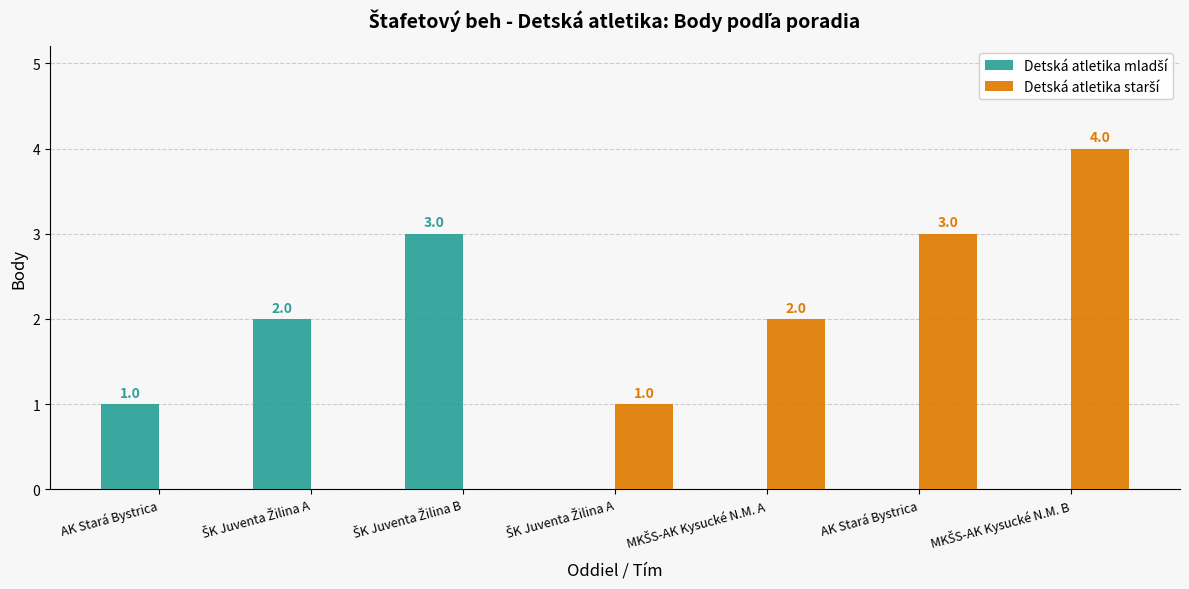

At which category does the chart reach its peak across all series?

MKŠS-AK Kysucké N.M. B